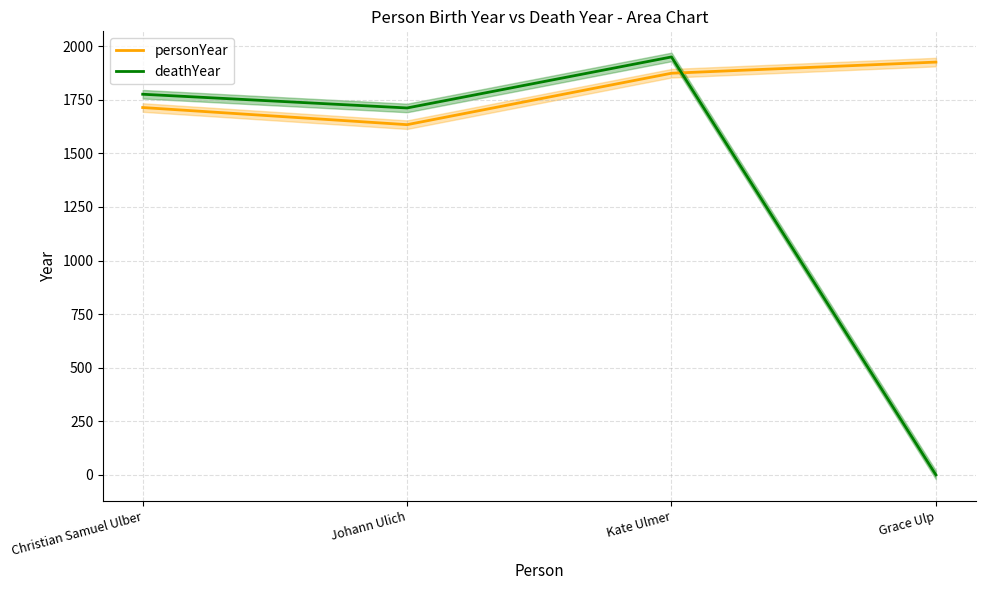

Rank the series by their average value, from highest to lowest.

personYear, deathYear